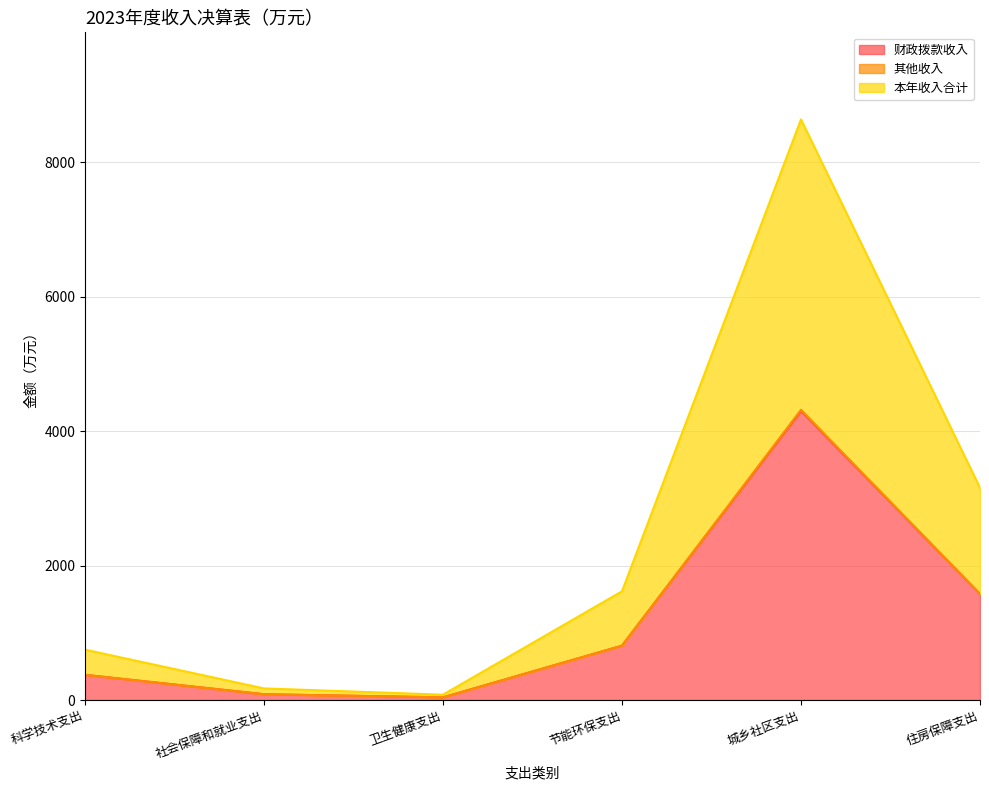

Does the chart have visible grid lines?

Yes